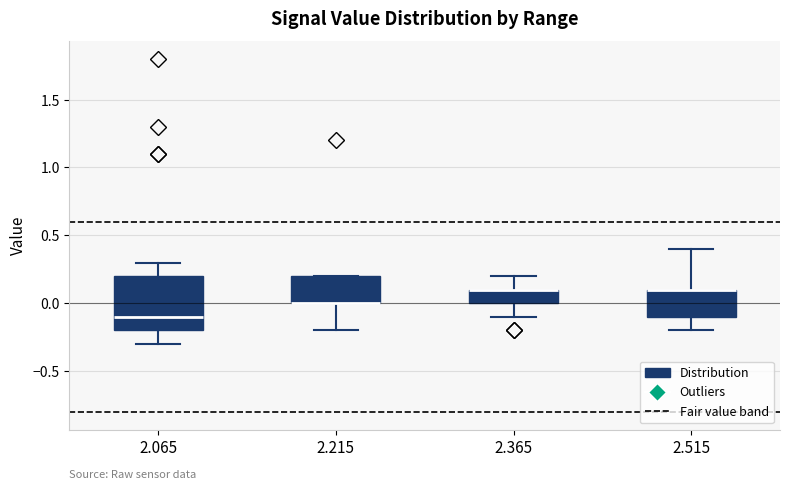

Reading left to right, read every box against the y-axis: the position of its median line, the range the box covers, and the ends of its whiskers. The values are not printed on the chart, so give them approximately, as read against the axis.

2.065: median -0.1, box -0.2 to 0.2, whiskers -0.3 to 0.3
2.215: median 0.0 (drawn on the box's lower edge), box 0.0 to 0.2, whiskers -0.2 to 0.2
2.365: median 0.1 (drawn on the box's upper edge), box 0.0 to 0.1, whiskers -0.1 to 0.2
2.515: median 0.1 (drawn on the box's upper edge), box -0.1 to 0.1, whiskers -0.2 to 0.4